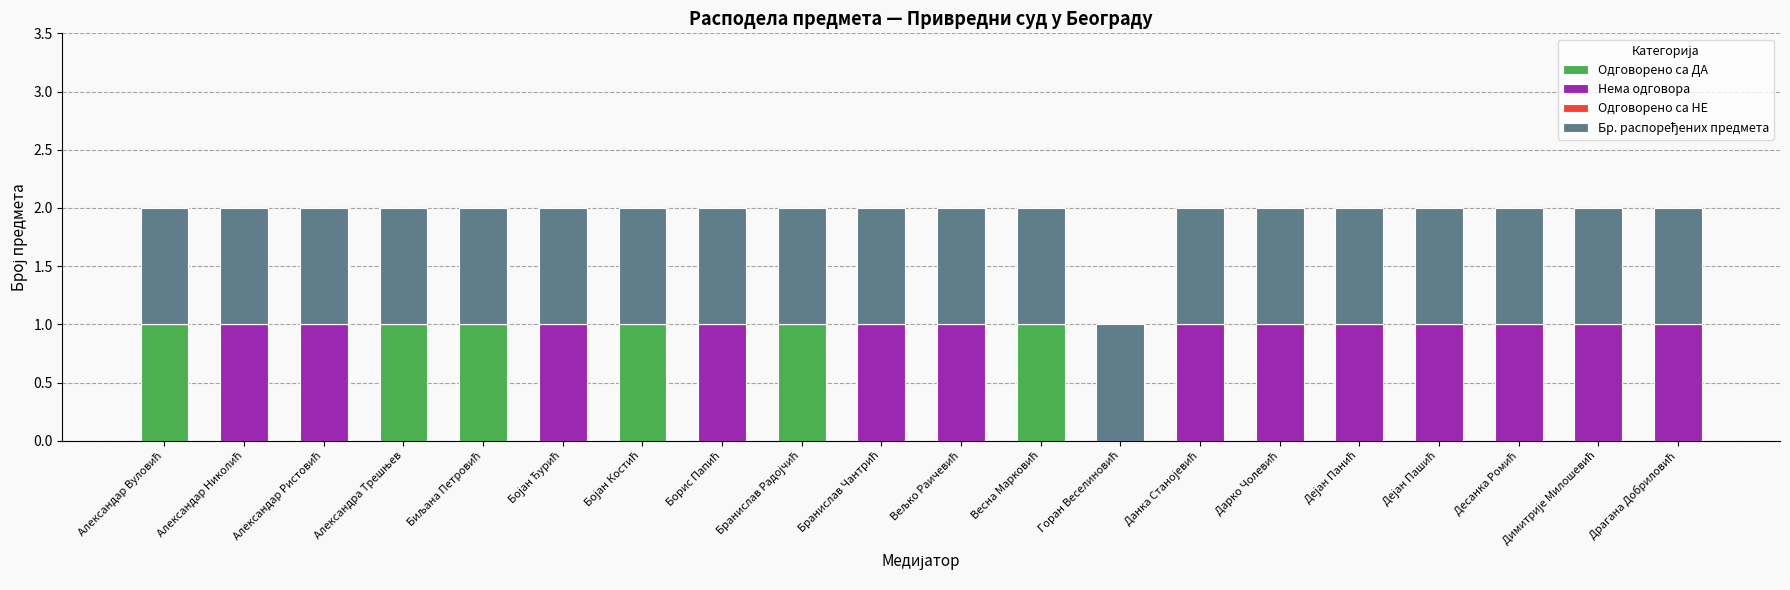

What is the sum of all Одговорено са ДА values?

6